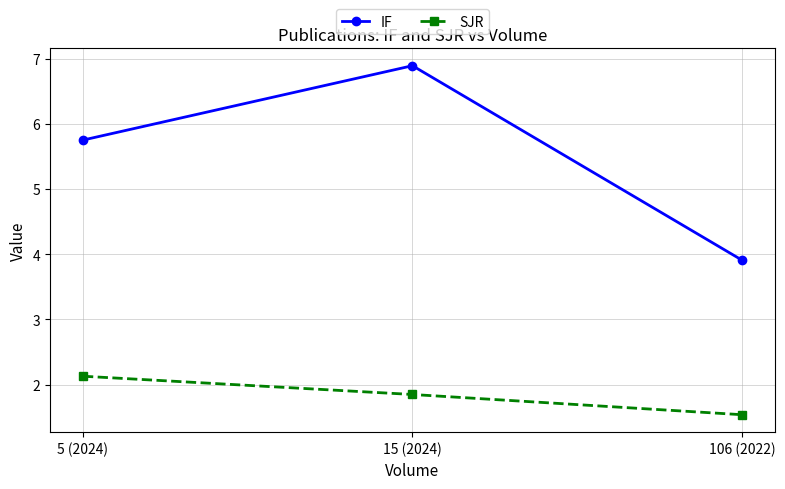

Is the value of IF at 15 (2024) greater than the value of SJR at 15 (2024)?

Yes